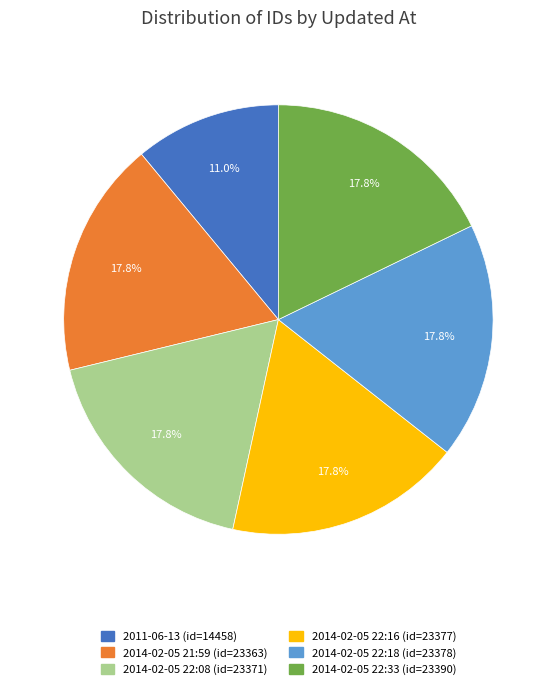

What percentage do 2014-02-05 21:59 and 2011-06-13 together represent?

28.8%